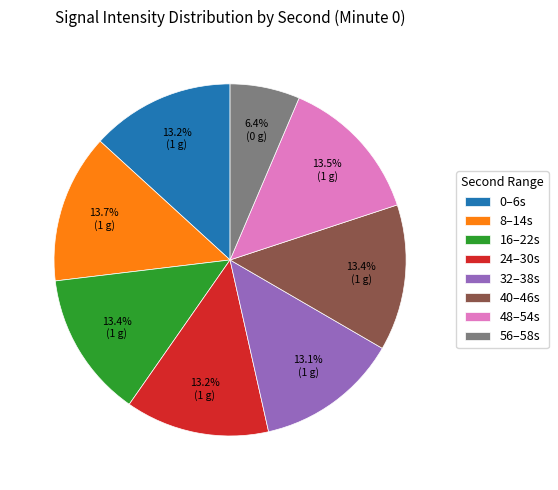

How many slices are in this pie chart?

8